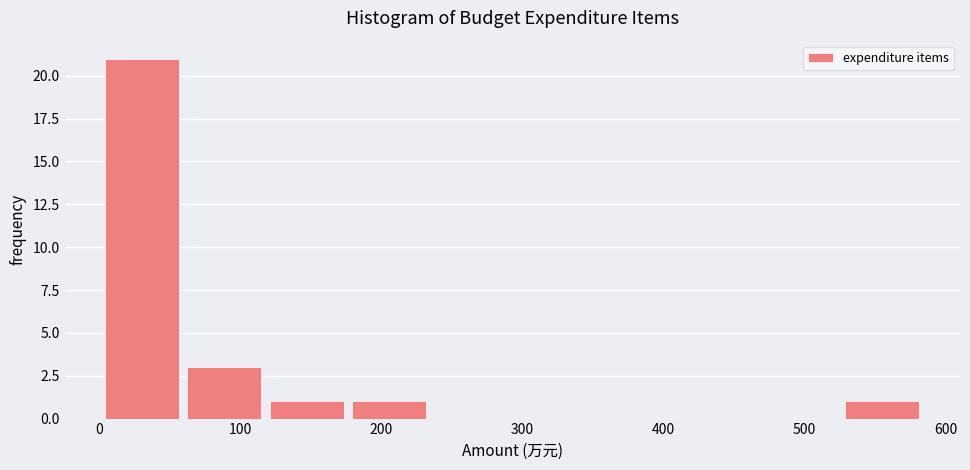

Reading left to right, transcribe this chart: for each bar, give the range it covers on the x-axis and its height. Neither the bar edges nor the heights are printed on the chart, so give them approximately, as read against the axes.

0 to 60: 21
60 to 120: 3
120 to 180: 1
180 to 230: 1
230 to 290: 0
290 to 350: 0
350 to 410: 0
410 to 470: 0
470 to 530: 0
530 to 580: 1